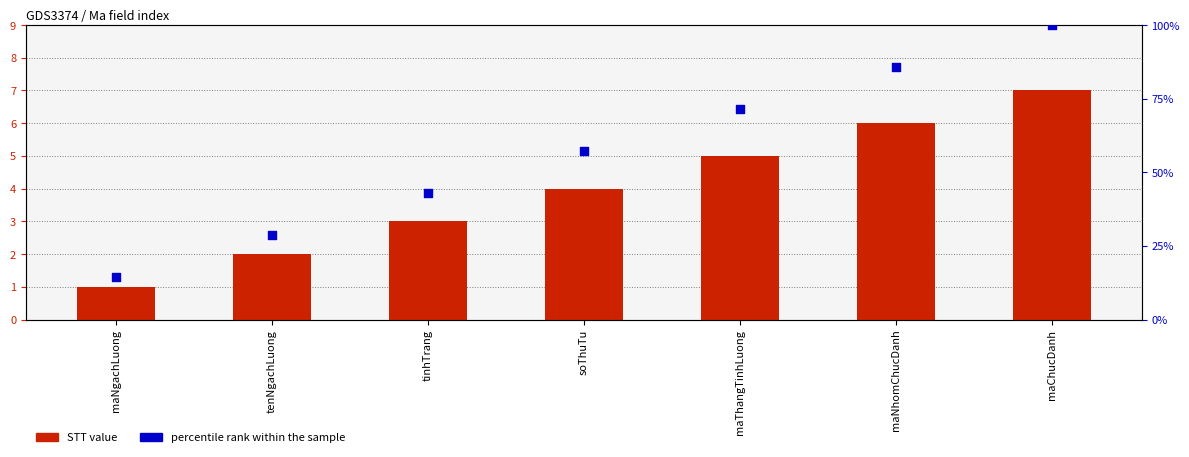

Is the value of STT value at tinhTrang greater than the value of percentile rank within the sample at maChucDanh?

No